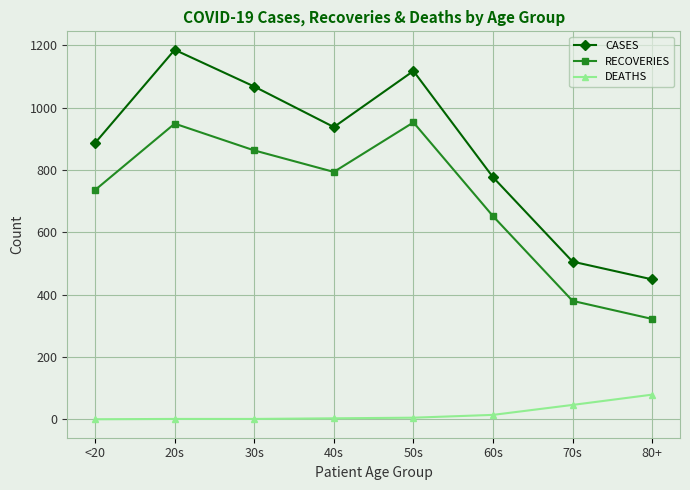

What is the sum of the RECOVERIES values at 50s and 40s?

1747